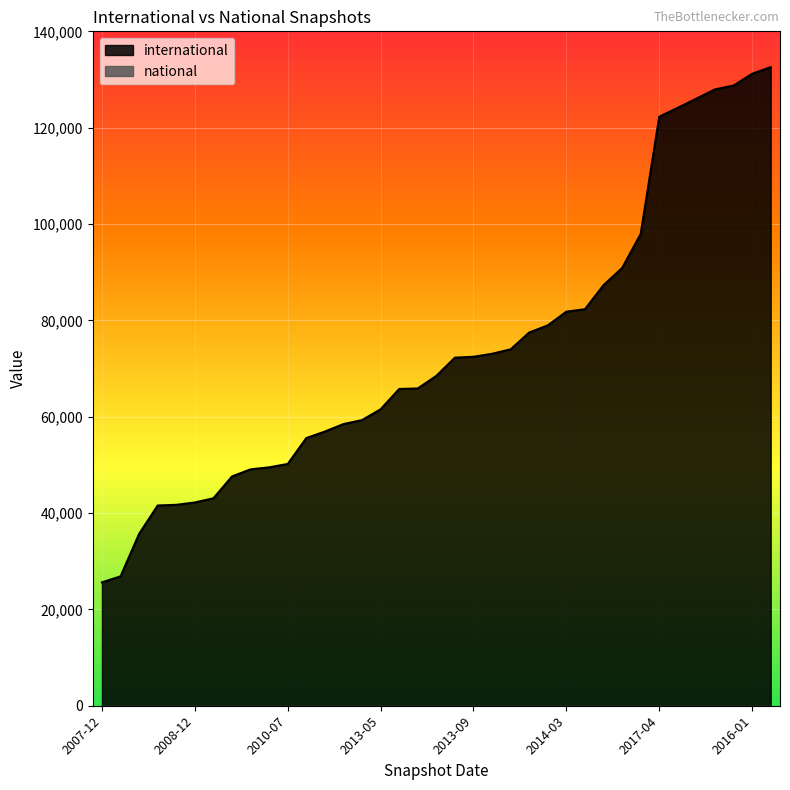

What value does the data have at 2012-10-31, to the nearest 10?

65750